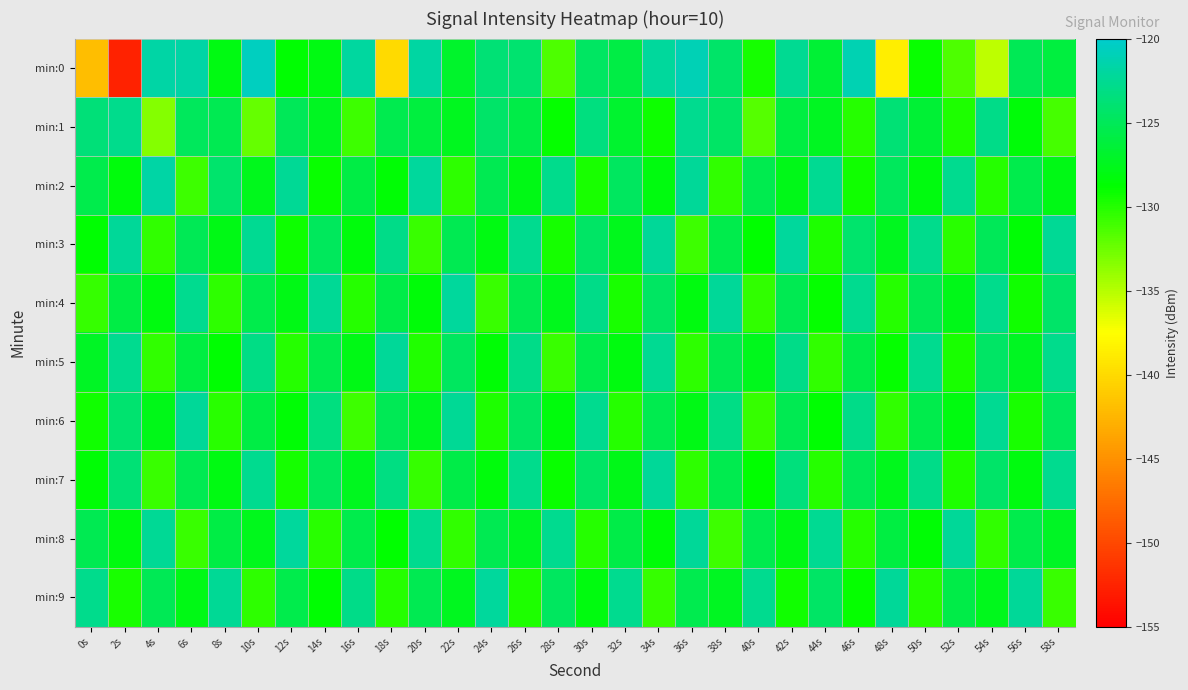

What is the spread (max minus min) of values at 18s?

17.7